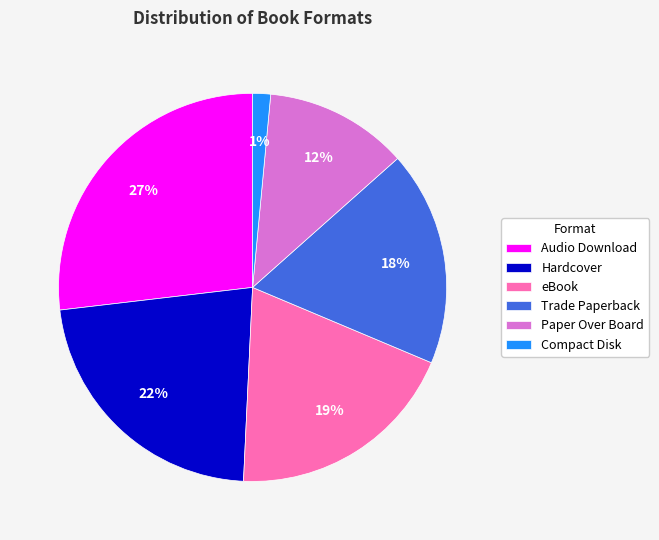

Between Compact Disk and Audio Download, which is larger?

Audio Download